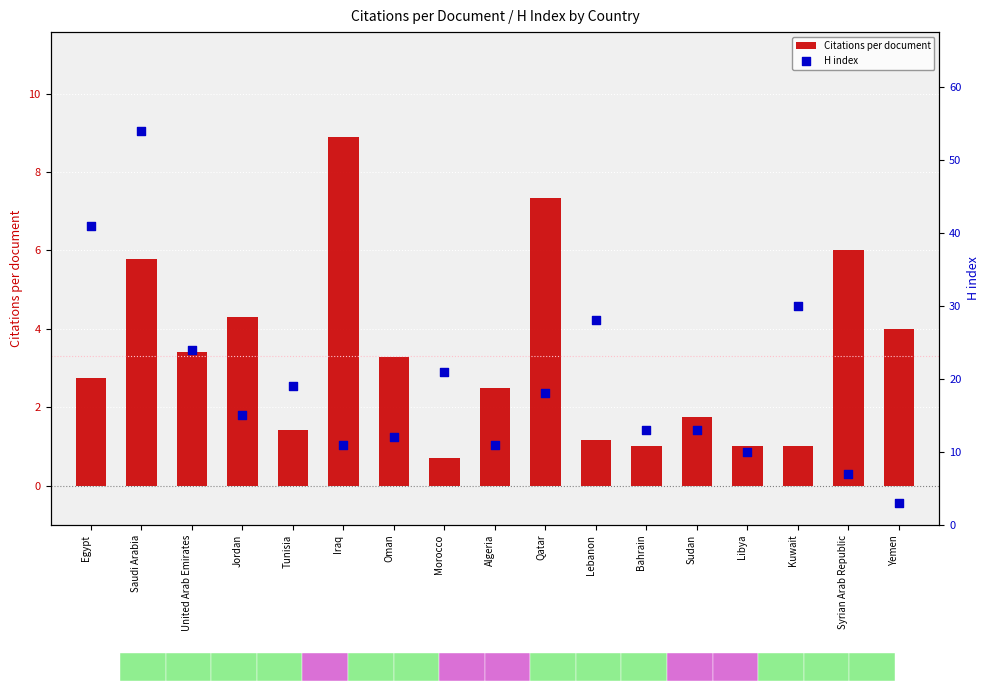

Which series has the widest spread of Y values?

H index